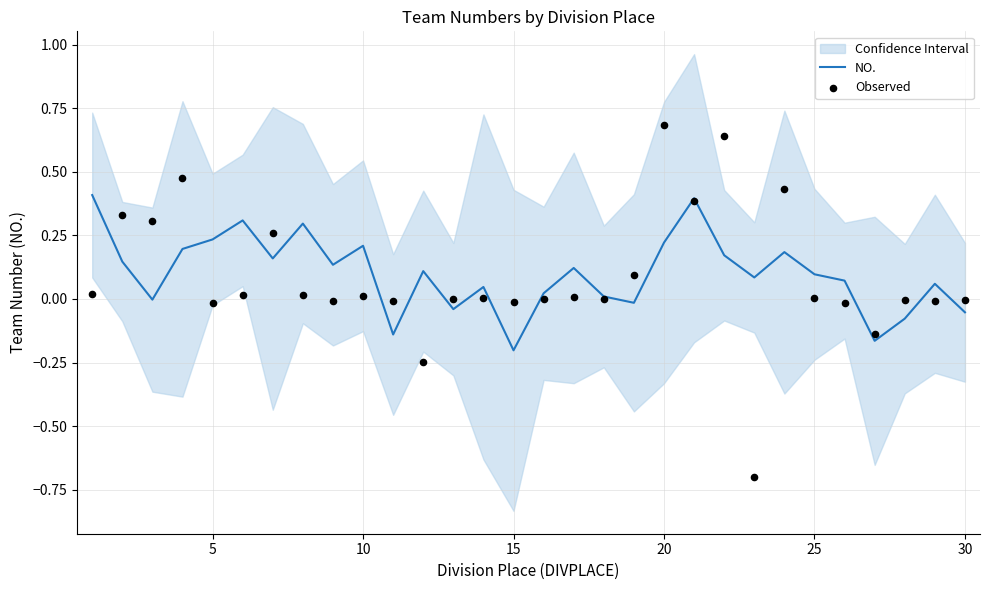

At how many categories does at least one series exceed 0?

24